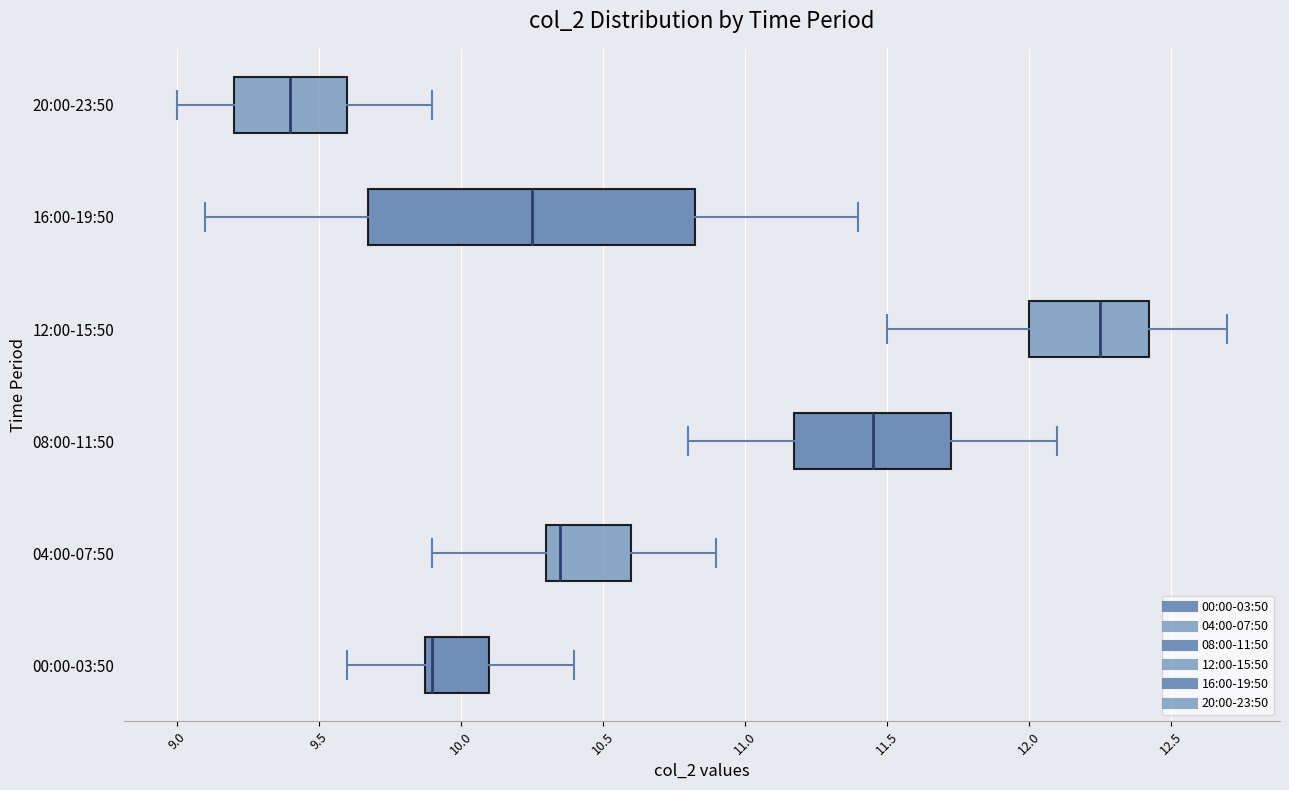

Where does the right whisker of the box for 16:00-19:50 end on the x-axis? The values are not printed on the chart, so give them approximately, as read against the axis.

11.40